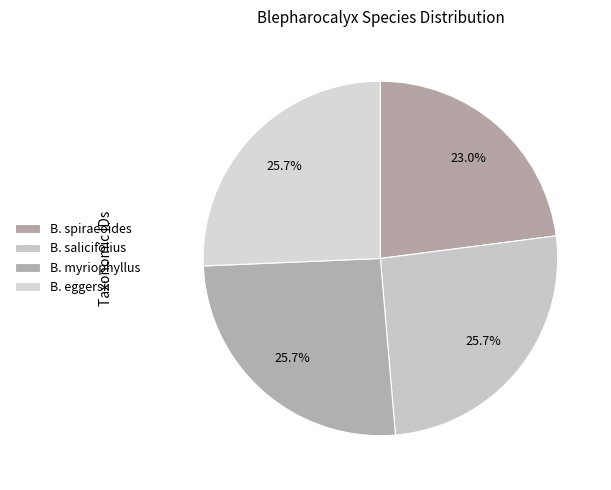

How many slices are in this pie chart?

4